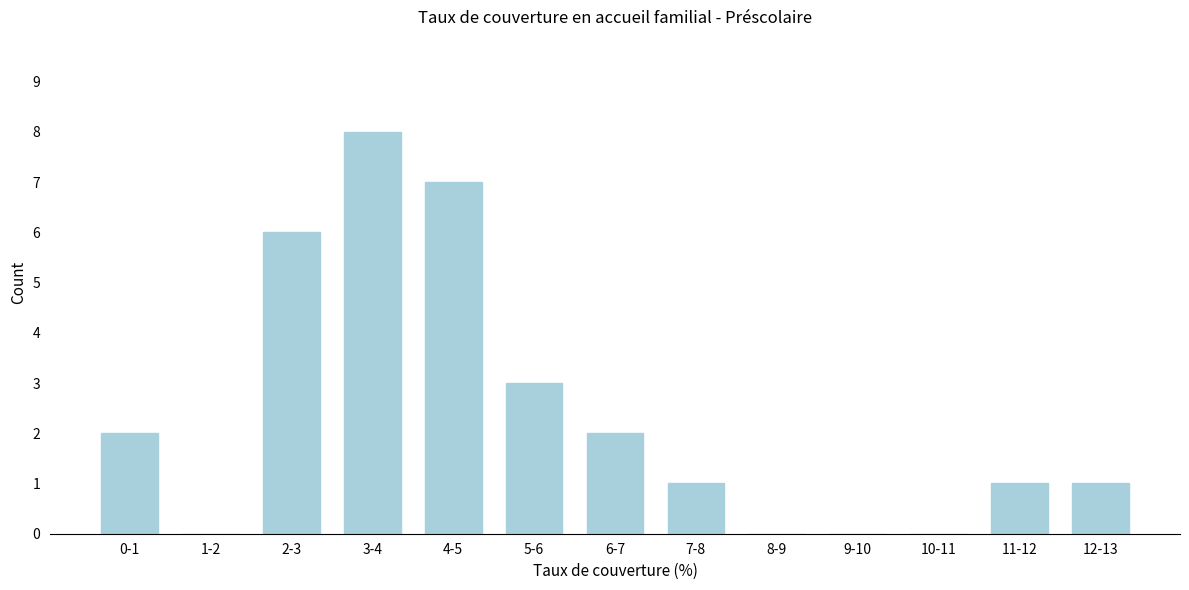

Reading left to right, extract all data points from this chart.

0-1=2	1-2=0	2-3=6	3-4=8	4-5=7	5-6=3	6-7=2	7-8=1	8-9=0	9-10=0	10-11=0	11-12=1	12-13=1